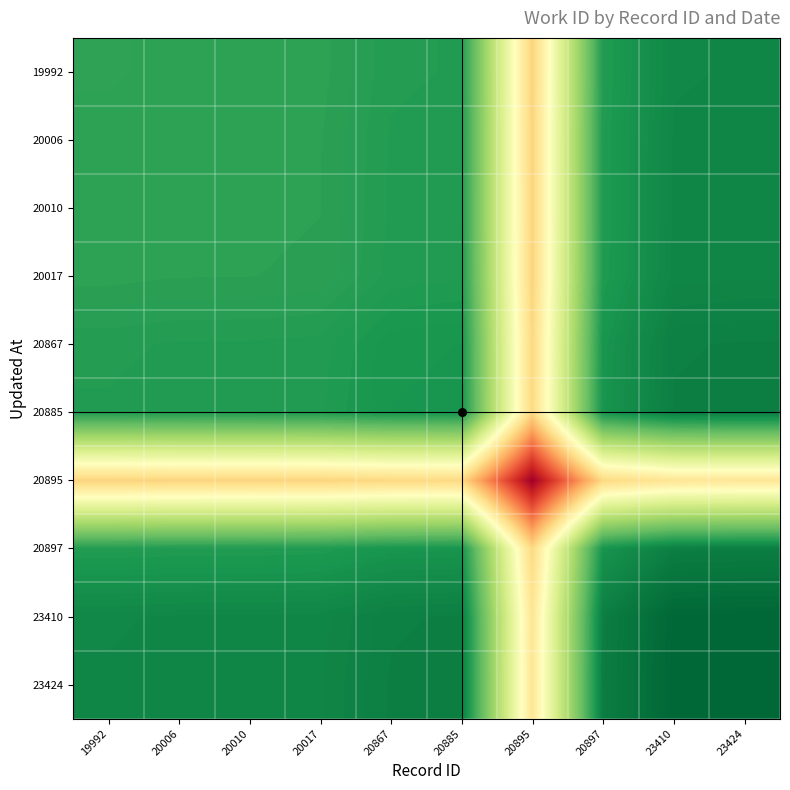

Reading right to left, extract all data points from this chart.

19992: 23424=7574.8	23410=7569.5	20897=7405.7	20895=5525.9	20885=7402.7	20867=7397.3	20017=7351.5	20010=7348.0	20006=7347.5	19992=7342.0
20006: 23424=7580.5	23410=7575.1	20897=7411.3	20895=5530.0	20885=7408.3	20867=7402.8	20017=7357.0	20010=7353.5	20006=7353.0	19992=7347.5
20010: 23424=7581.0	23410=7575.7	20897=7411.8	20895=5530.4	20885=7408.8	20867=7403.3	20017=7357.5	20010=7354.0	20006=7353.5	19992=7348.0
20017: 23424=7584.6	23410=7579.3	20897=7415.3	20895=5533.0	20885=7412.3	20867=7406.9	20017=7361.0	20010=7357.5	20006=7357.0	19992=7351.5
20867: 23424=7631.9	23410=7626.5	20897=7461.5	20895=5567.5	20885=7458.5	20867=7453.0	20017=7406.9	20010=7403.3	20006=7402.8	19992=7397.3
20885: 23424=7637.5	23410=7632.1	20897=7467.0	20895=5571.6	20885=7464.0	20867=7458.5	20017=7412.3	20010=7408.8	20006=7408.3	19992=7402.7
20895: 23424=5701.1	23410=5697.1	20897=5573.8	20895=4159.0	20885=5571.6	20867=5567.5	20017=5533.0	20010=5530.4	20006=5530.0	19992=5525.9
20897: 23424=7640.6	23410=7635.2	20897=7470.0	20895=5573.8	20885=7467.0	20867=7461.5	20017=7415.3	20010=7411.8	20006=7411.3	19992=7405.7
23410: 23424=7809.5	23410=7804.0	20897=7635.2	20895=5697.1	20885=7632.1	20867=7626.5	20017=7579.3	20010=7575.7	20006=7575.1	19992=7569.5
23424: 23424=7815.0	23410=7809.5	20897=7640.6	20895=5701.1	20885=7637.5	20867=7631.9	20017=7584.6	20010=7581.0	20006=7580.5	19992=7574.8